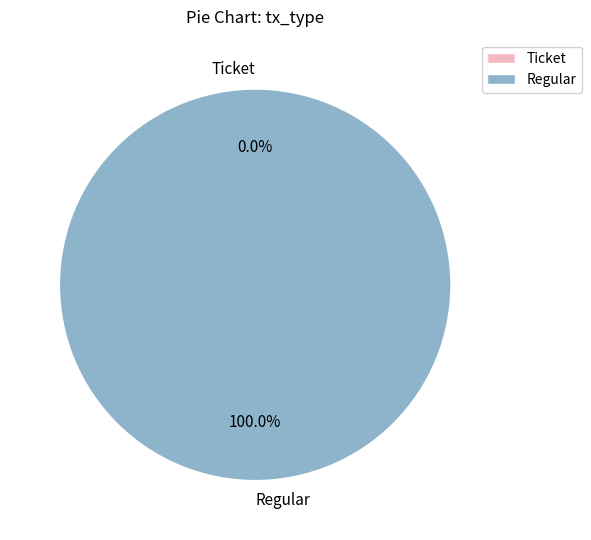

The Regular slice represents 91% of the pie. True or false?

False